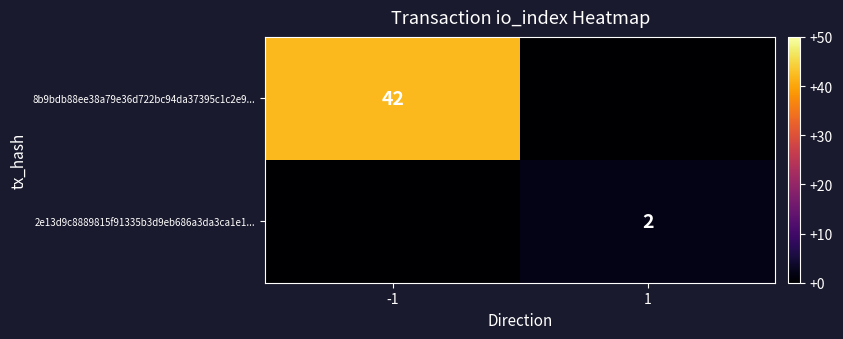

The value of 2e13d9c8889815f91335b3d9eb686a3da3ca1e1... at 1 is 2. True or false?

True